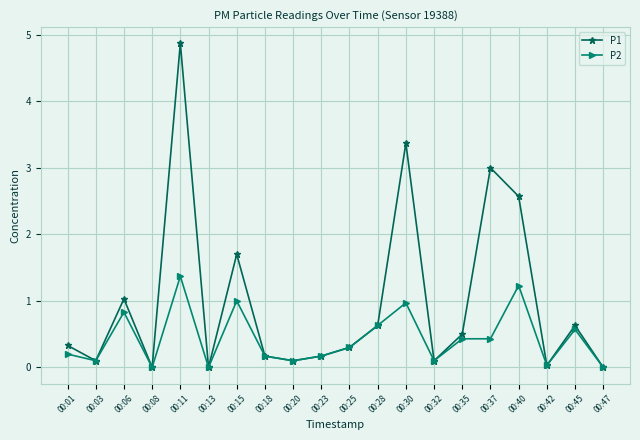

Does the chart have visible grid lines?

Yes